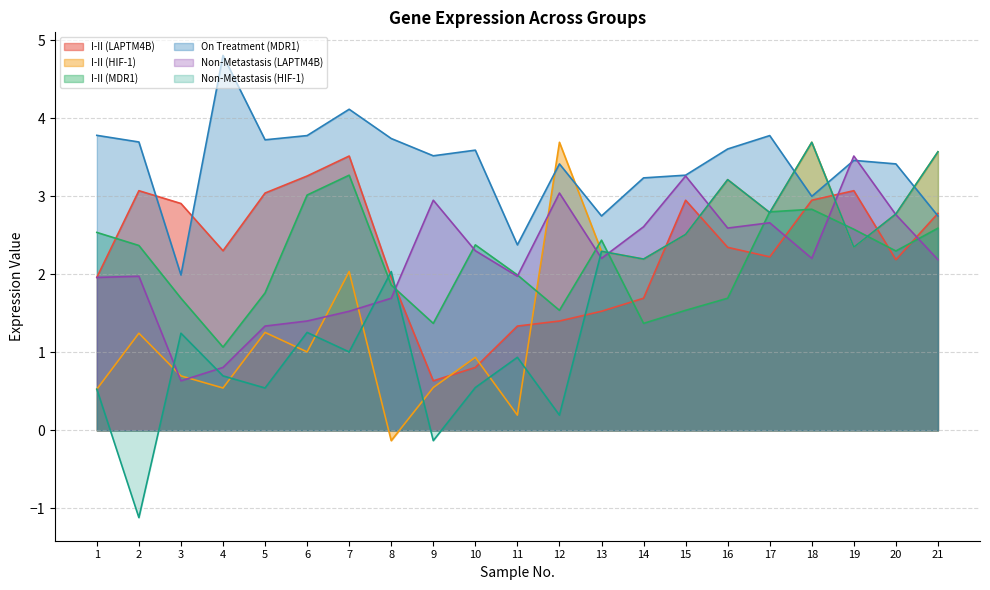

How many values in Non-Metastasis (HIF-1) are below zero?

2